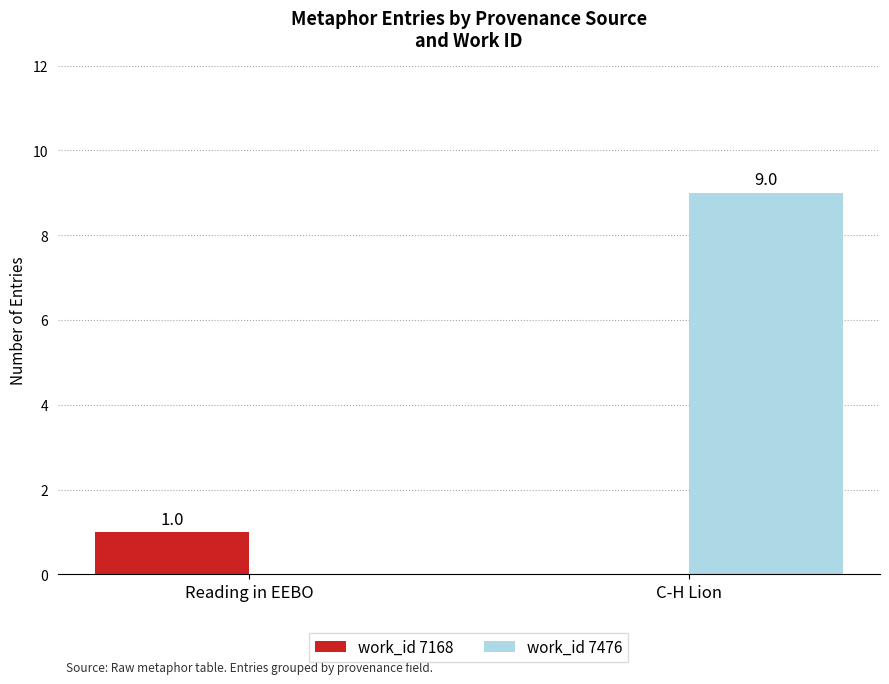

Which label corresponds to the largest value in the chart?

C-H Lion